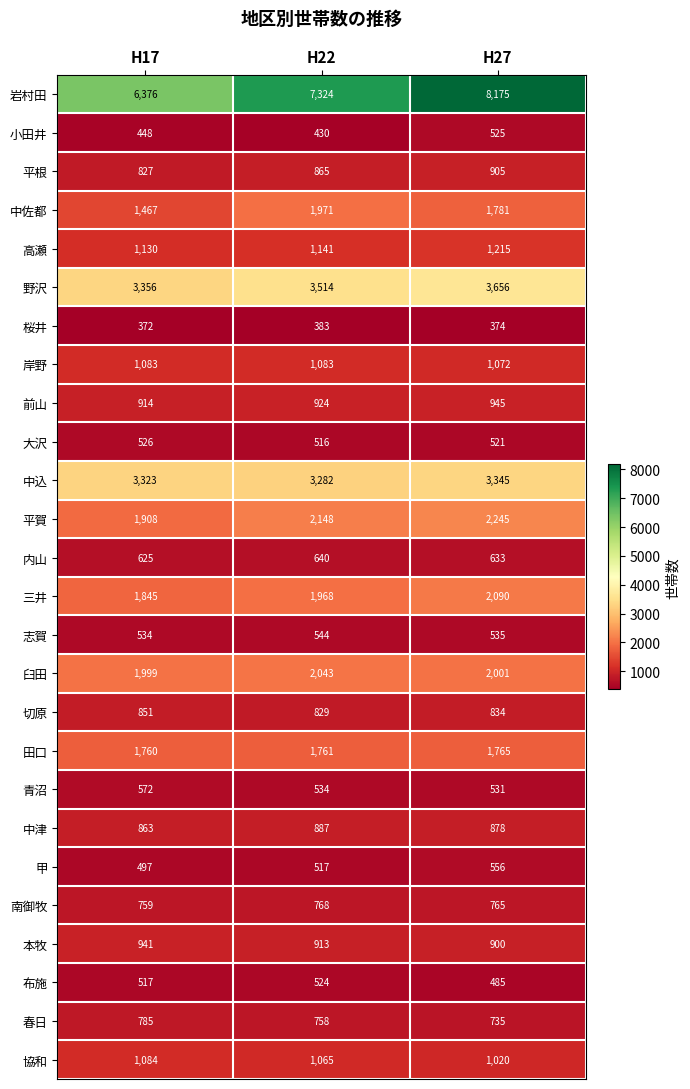

What is the average value of the 中込 series?

3317